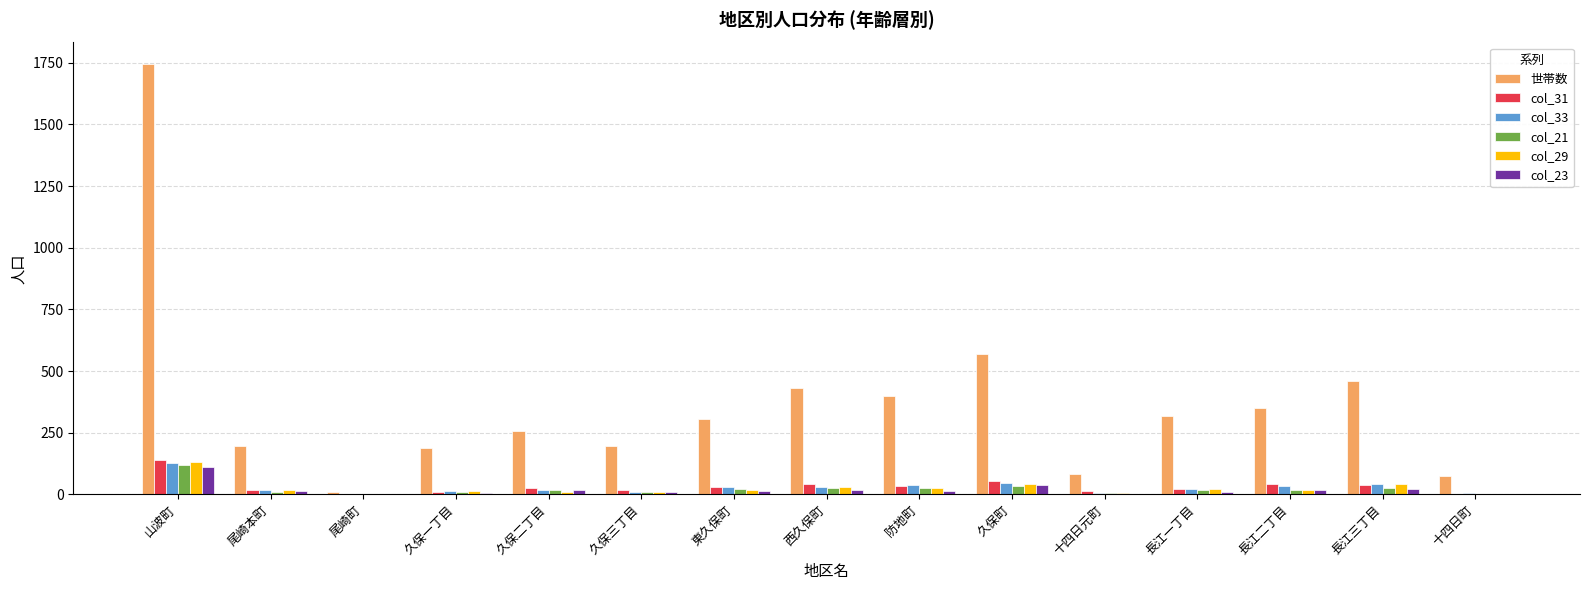

At which category is the sum across all series the highest?

山波町